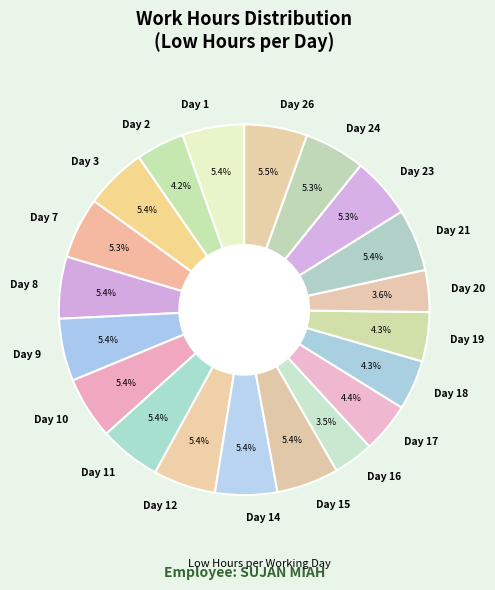

What is the ratio of the value at Day 26 to the value at Day 1?

1.0